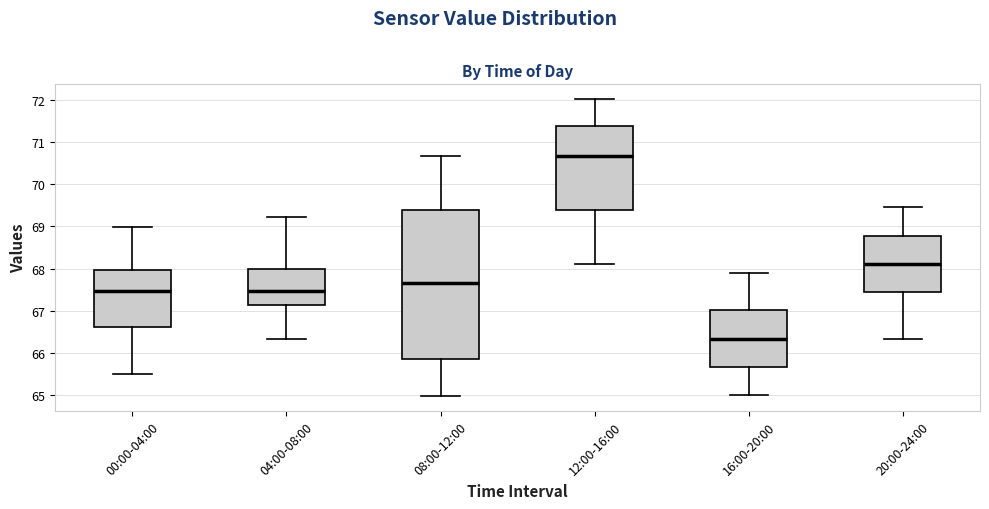

Where is the lower edge of the box for 12:00-16:00 on the y-axis? The values are not printed on the chart, so give them approximately, as read against the axis.

69.4